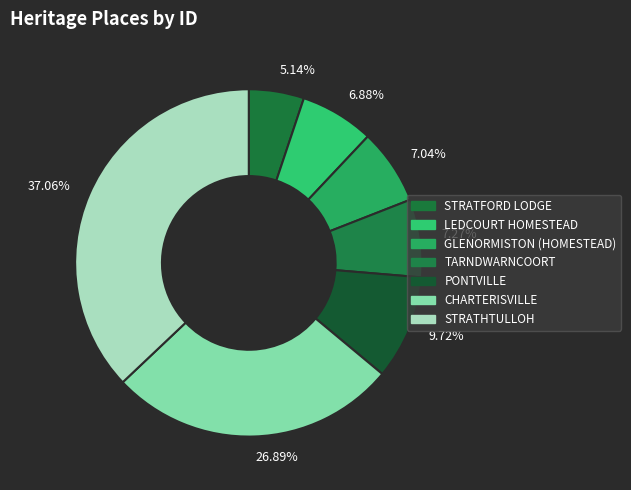

Is the sum of 26.89% and 9.72% greater than half?

No